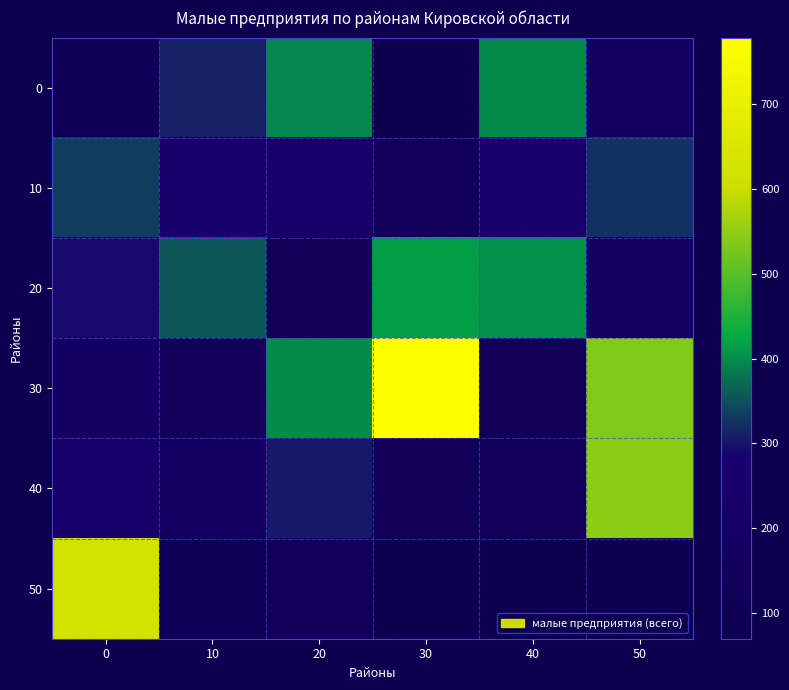

How many data points does each series have?

6